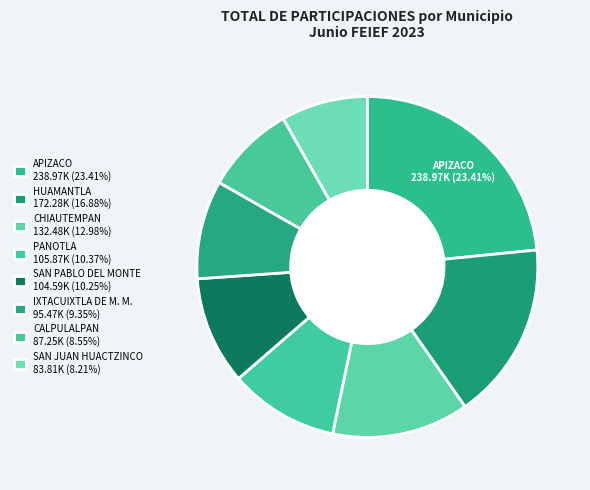

To the nearest percent, what is the difference between the SAN PABLO DEL MONTE and SAN JUAN HUACTZINCO slice percentages?

2%